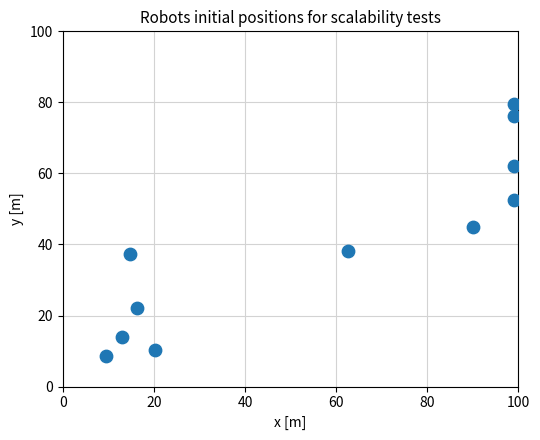

What is the range of X values (max minus min)?

89.4